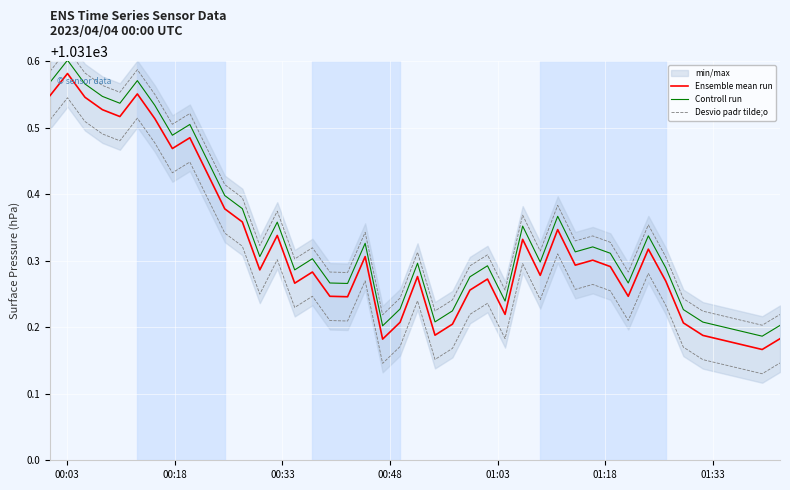

True or false: Controll run and Ensemble mean run cross at least once.

False